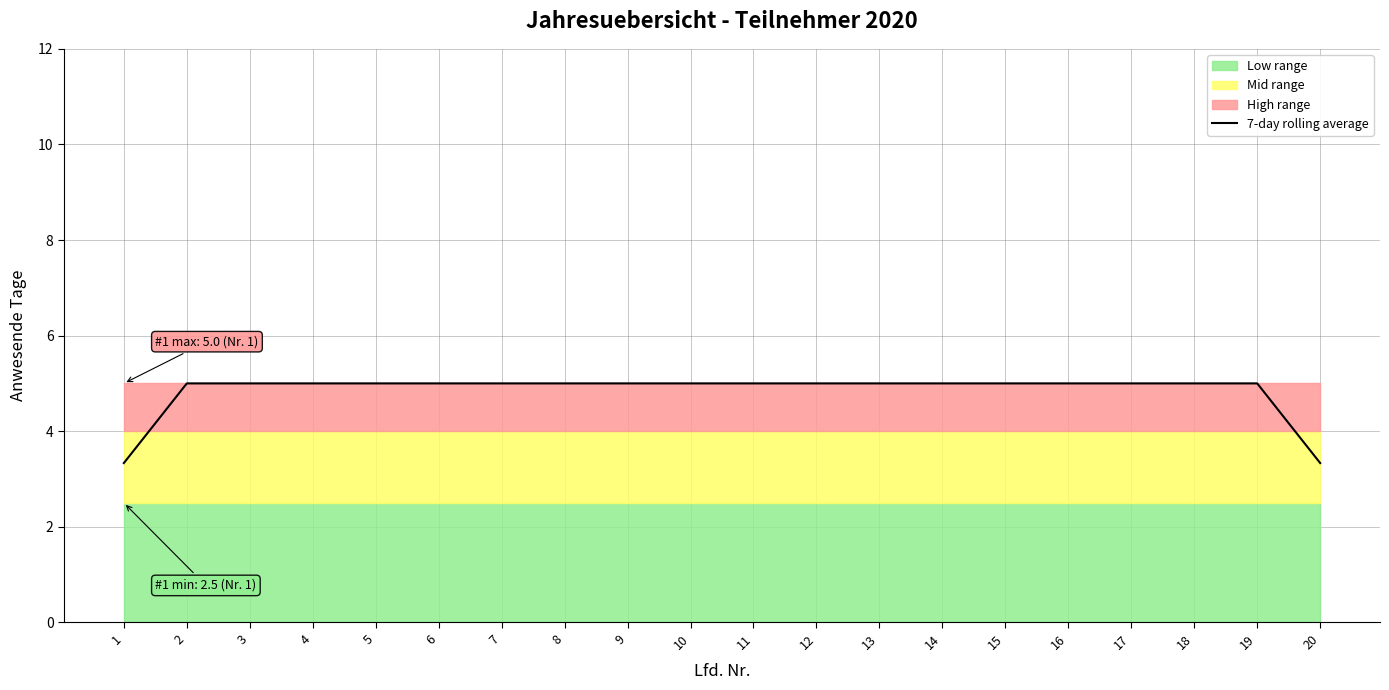

Which has a higher value, 1 or 18?

18